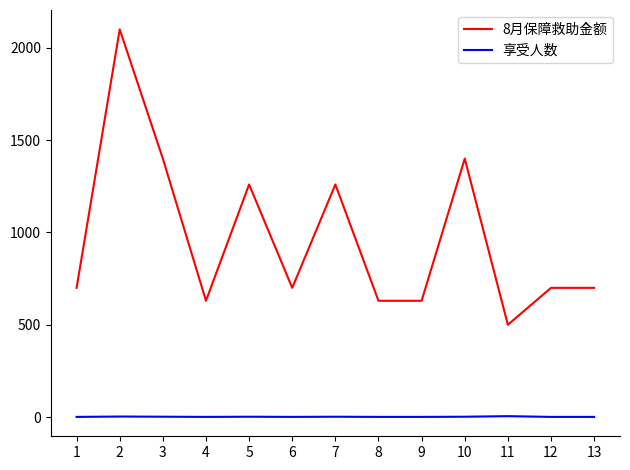

What is the maximum value shown in the chart?

2100